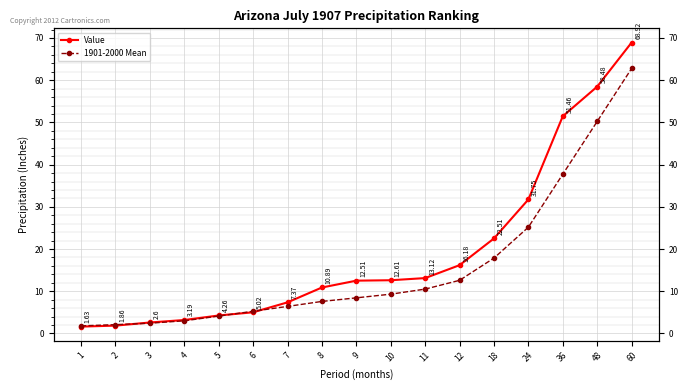

True or false: 1901-2000 Mean and Value intersect in this chart.

True